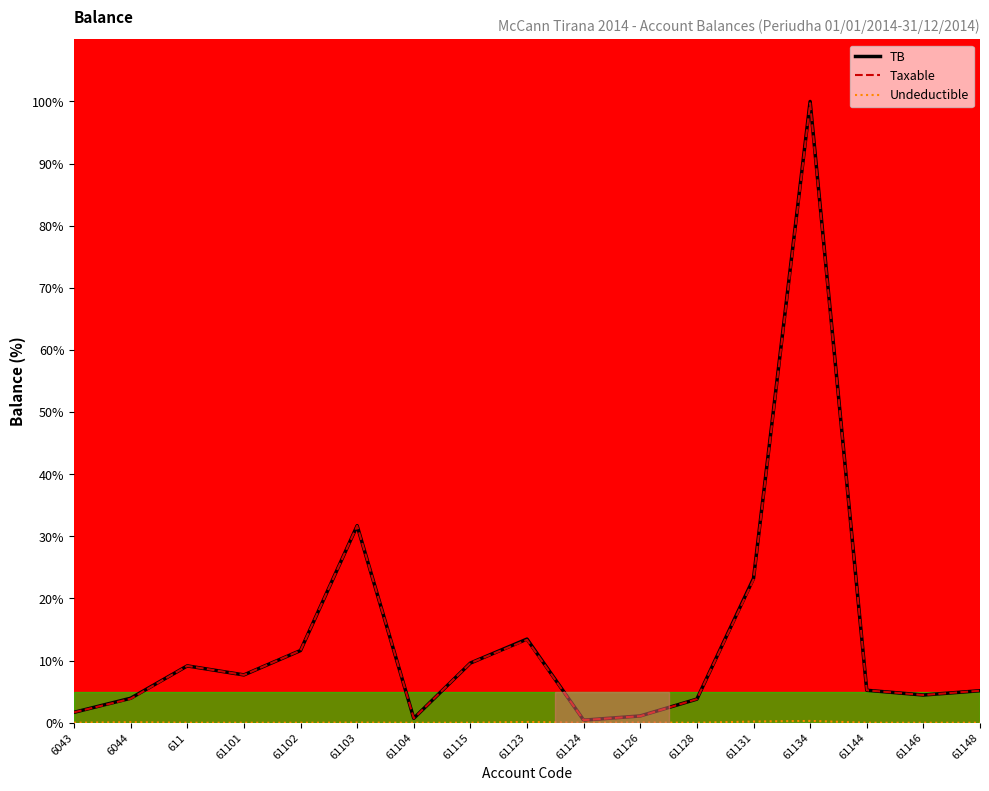

The value of Taxable at 61123 is 13.3. True or false?

True